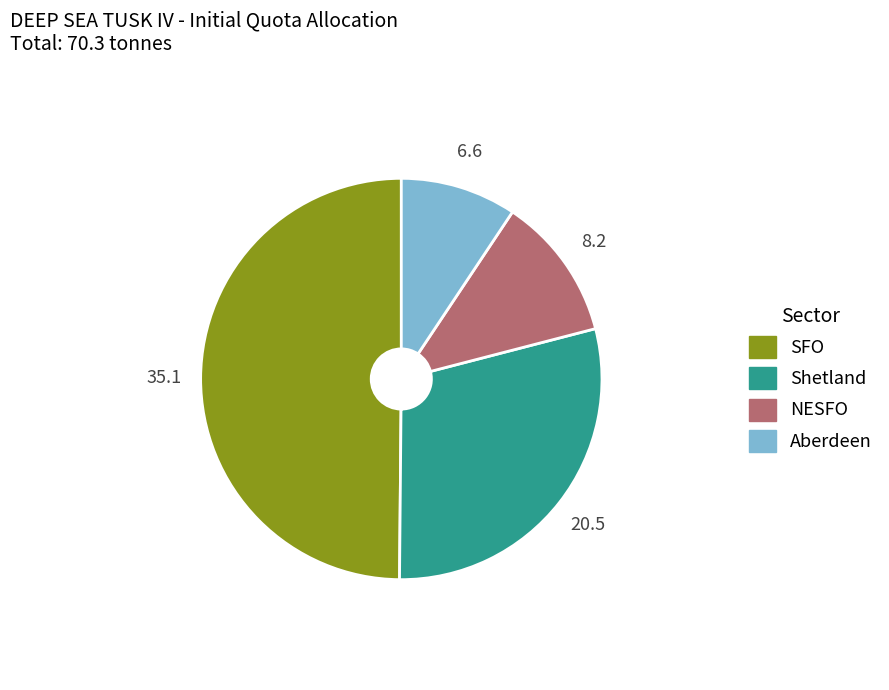

Which slice is the largest?

SFO